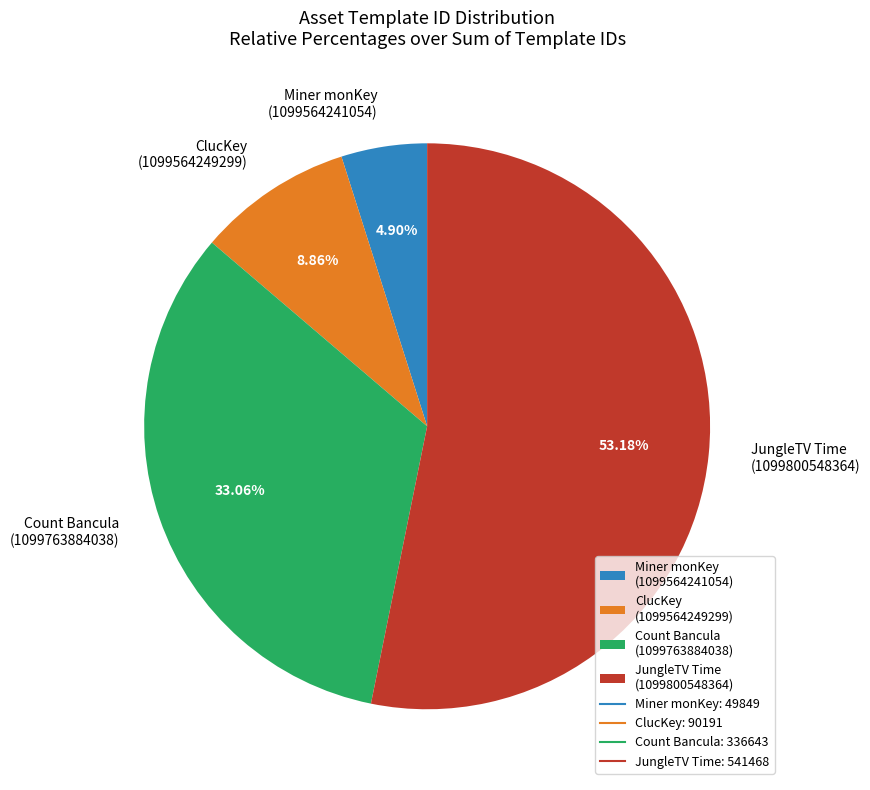

What is the ratio of the value at JungleTV Time (1099800548364) to the value at Count Bancula (1099763884038)?

1.6